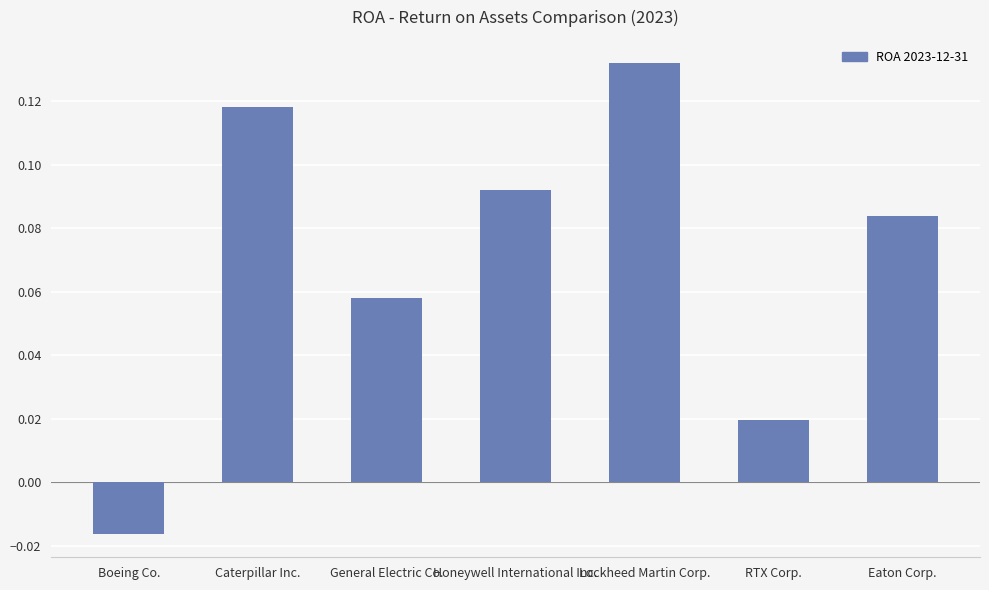

The value at General Electric Co. is 0.0. True or false?

False